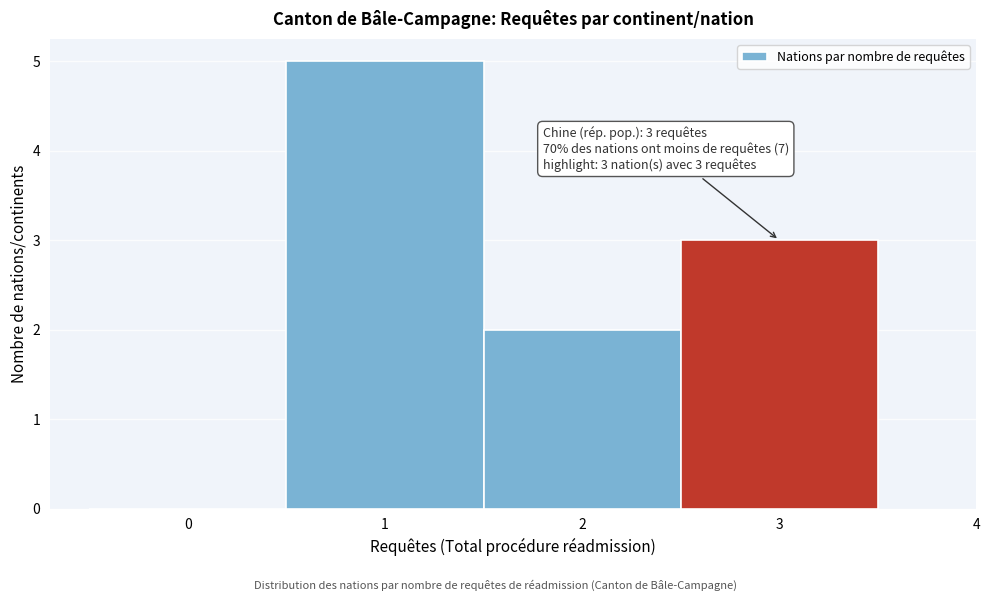

Over which range of the x-axis is the bar tallest?

0.5 to 1.5